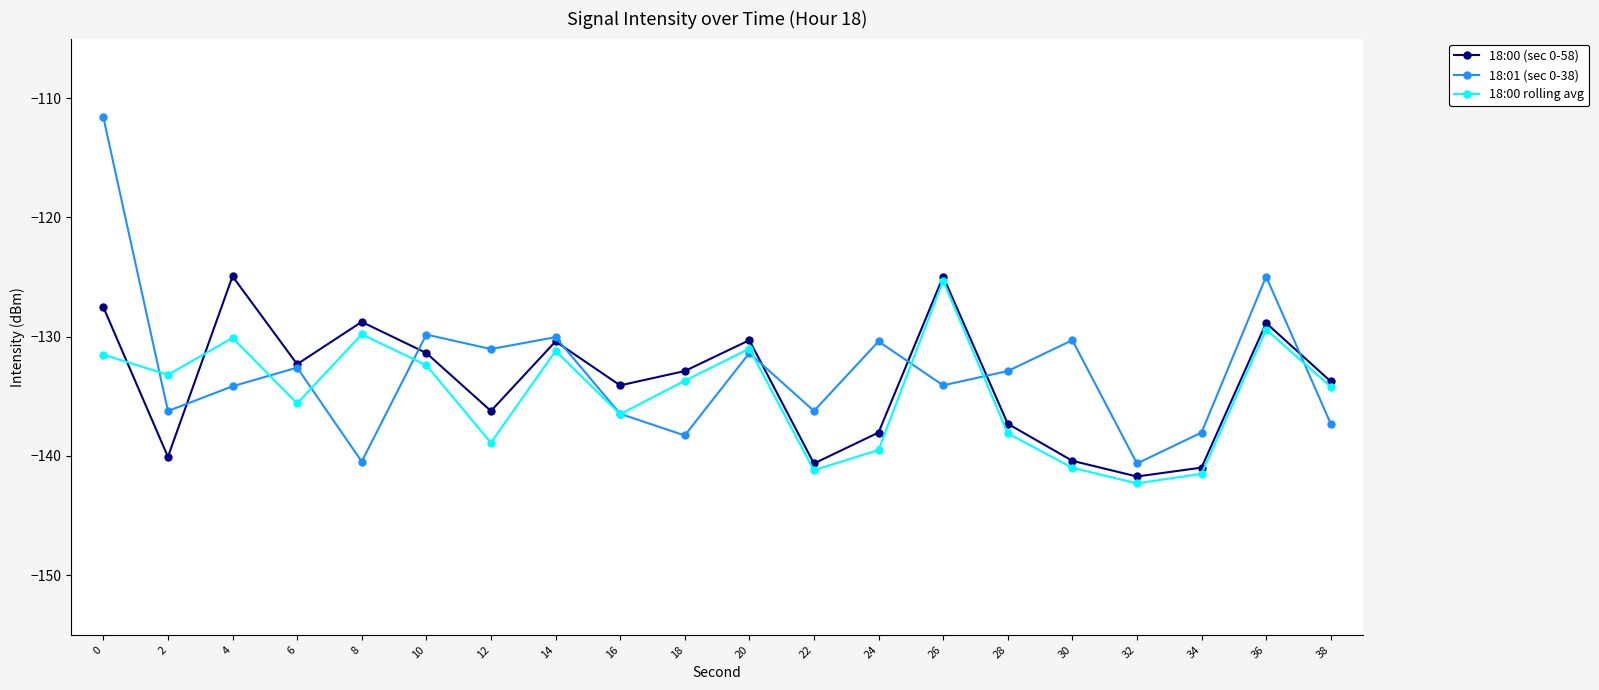

What is the average value of the 18:00 (sec 0-58) series?

-133.8